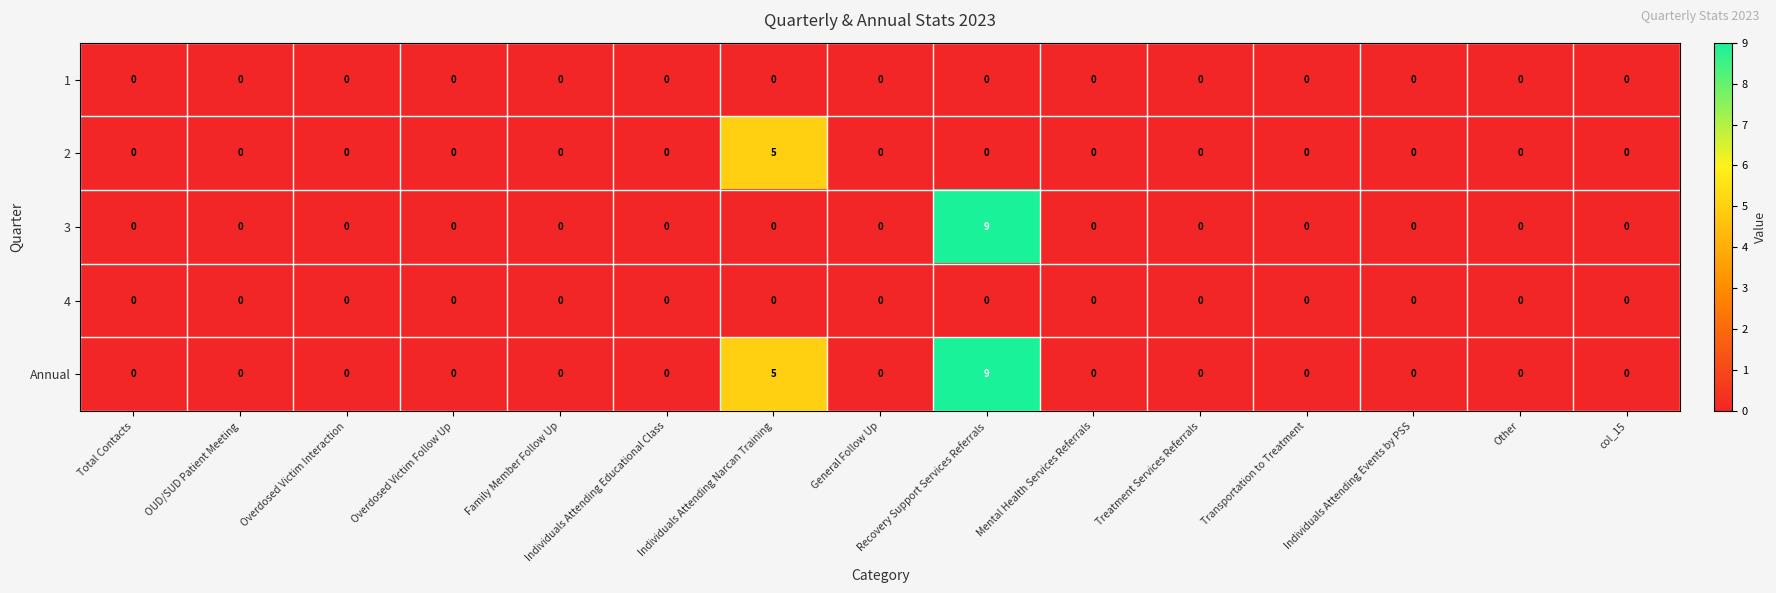

How many Annual values are between 0 and 1?

13